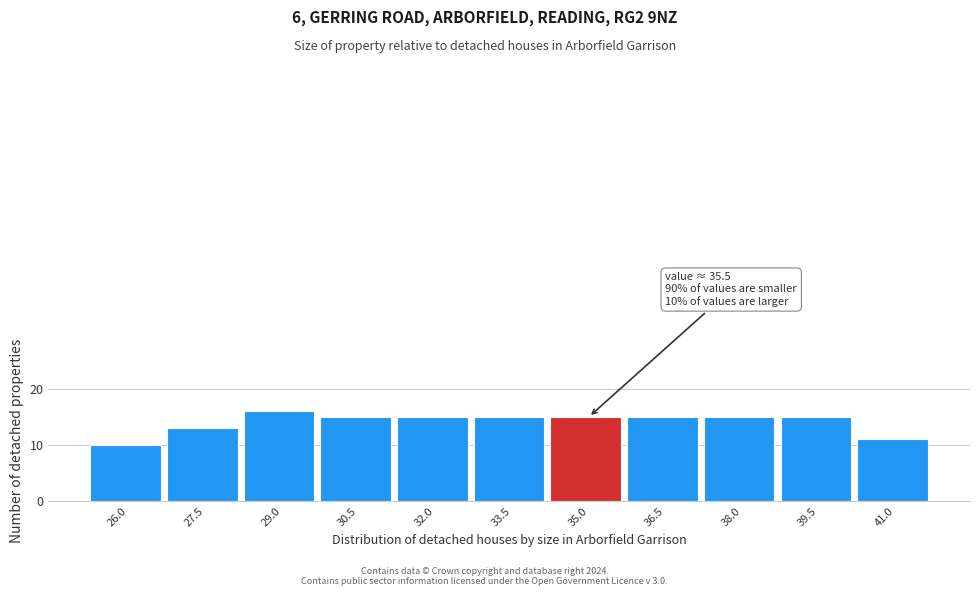

Reading right to left, transcribe all the data shown in this chart.

41.0=11	39.5=15	38.0=15	36.5=15	35.0=15	33.5=15	32.0=15	30.5=15	29.0=16	27.5=13	26.0=10